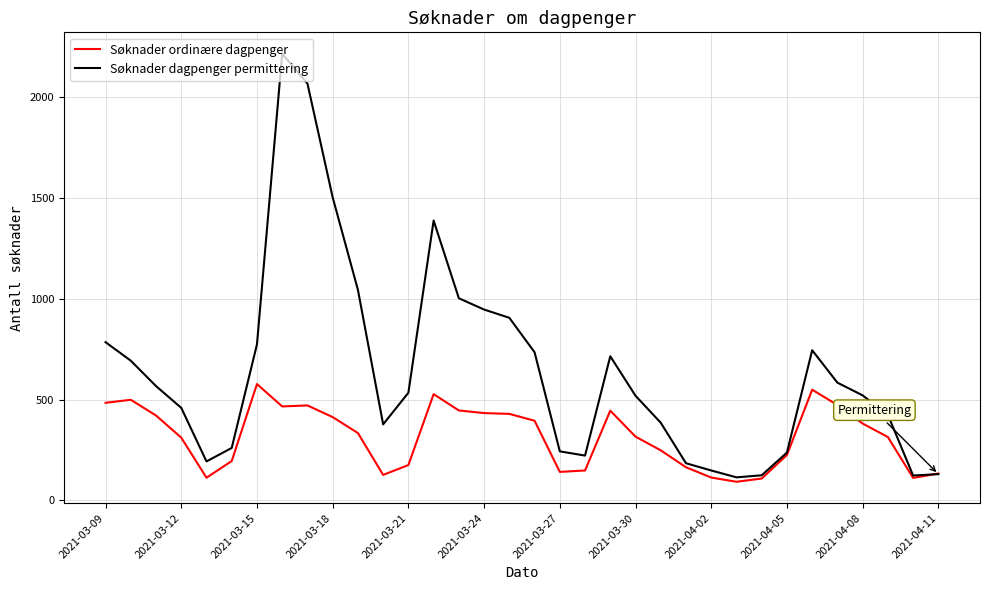

List the series in order of their overall mean, highest first.

Søknader dagpenger permittering, Søknader ordinære dagpenger